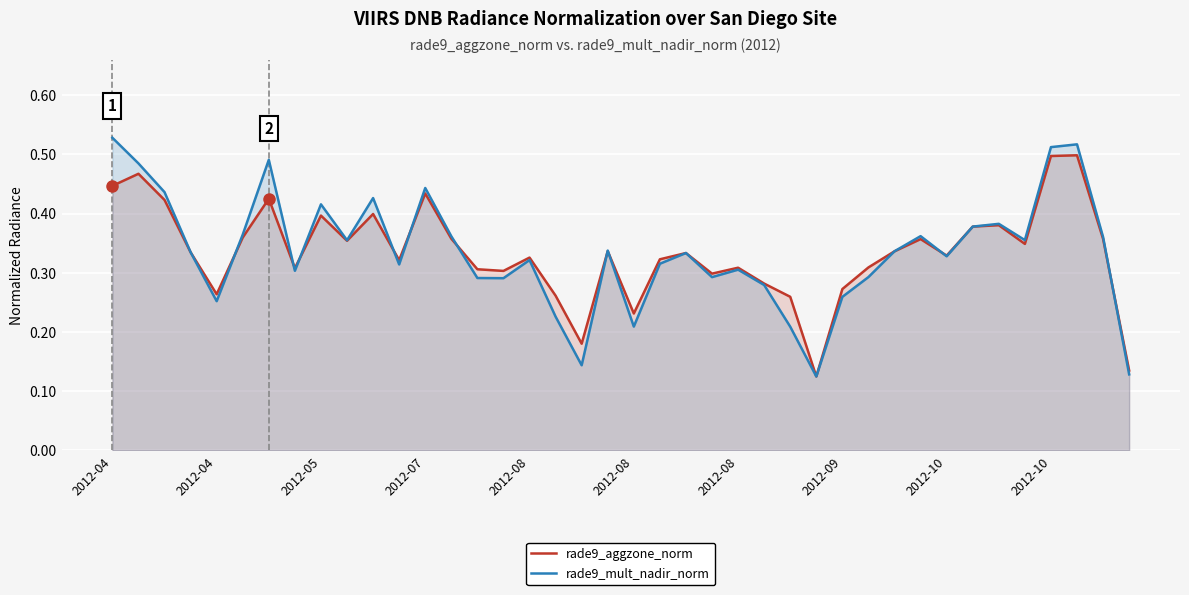

True or false: rade9_mult_nadir_norm and rade9_aggzone_norm intersect in this chart.

True